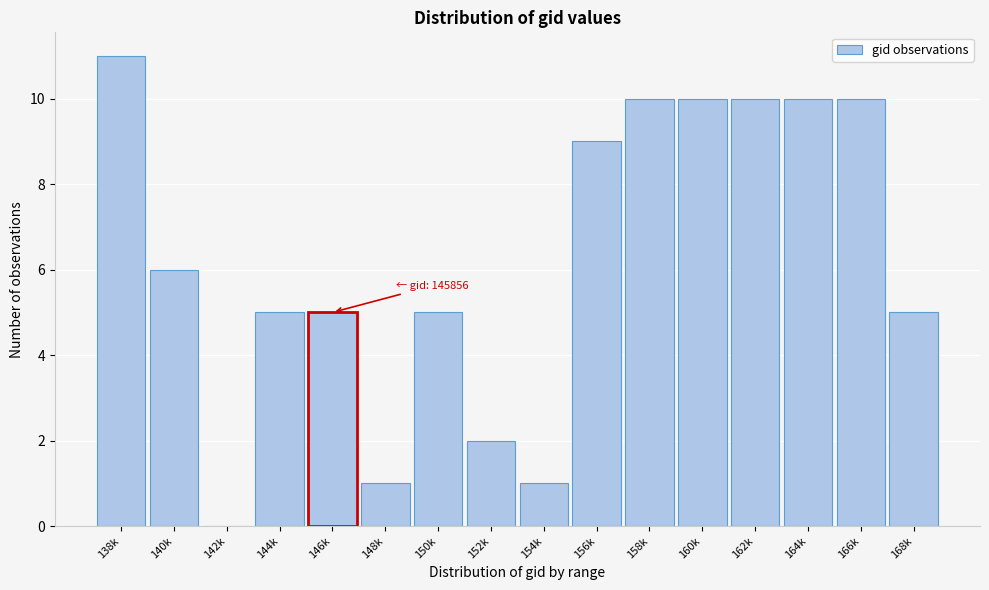

Reading left to right, list all the values displayed in this chart.

138k=11	140k=6	142k=0	144k=5	146k=5	148k=1	150k=5	152k=2	154k=1	156k=9	158k=10	160k=10	162k=10	164k=10	166k=10	168k=5